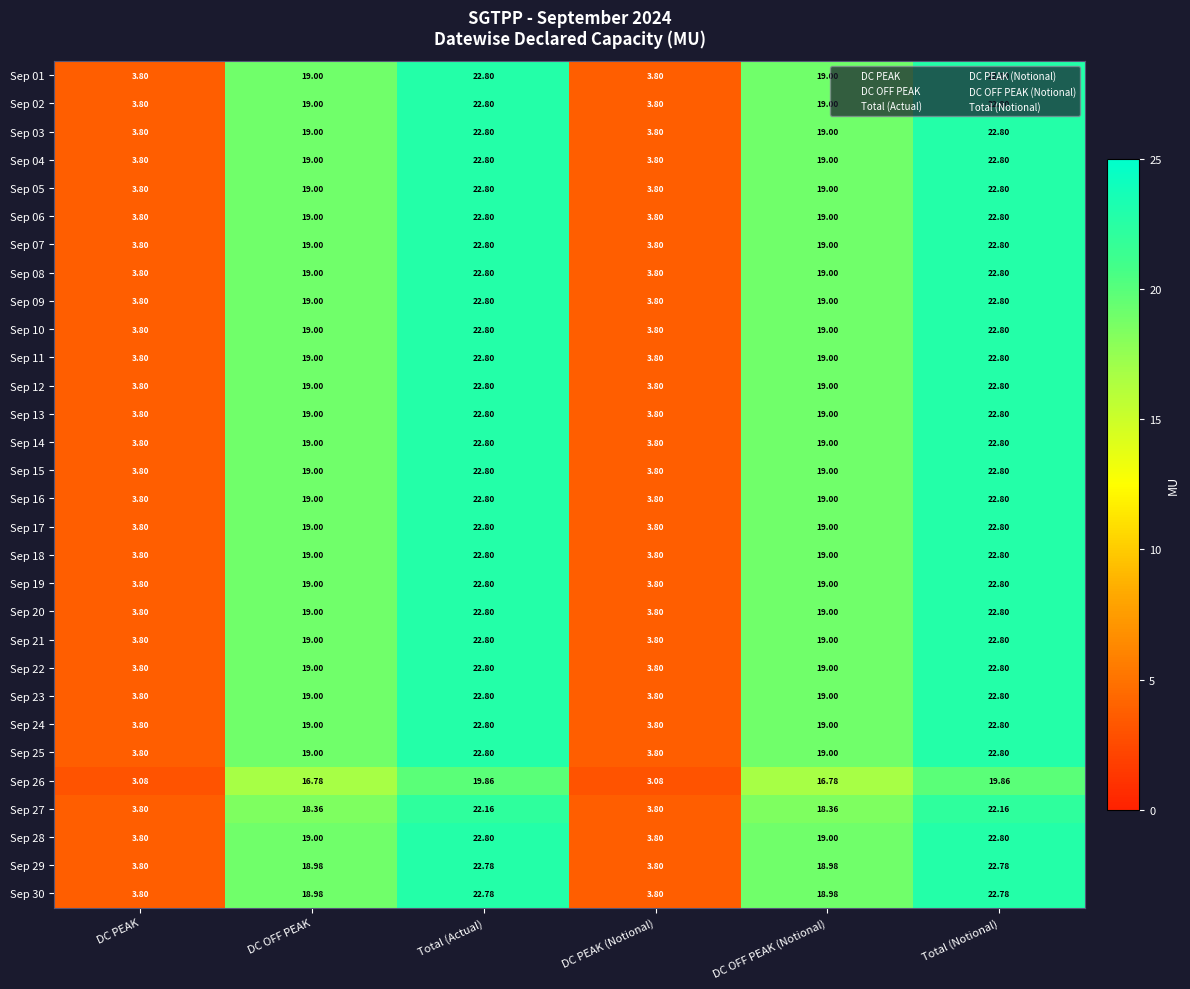

At which label does Sep 26 first exceed 16?

DC OFF PEAK